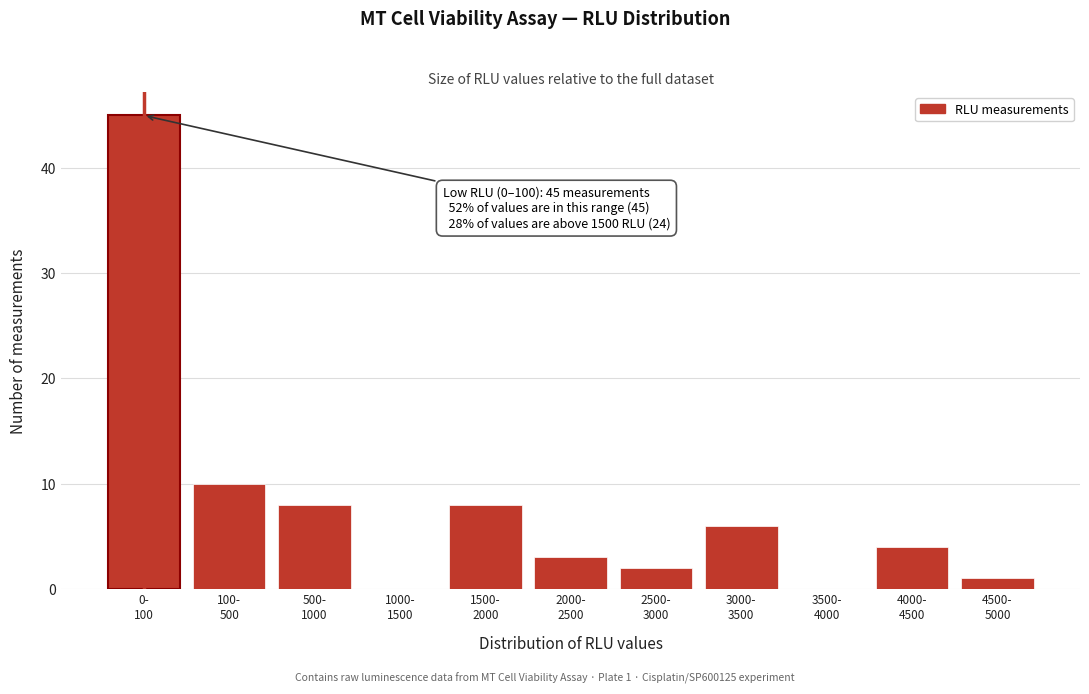

What is the greatest value displayed?

45